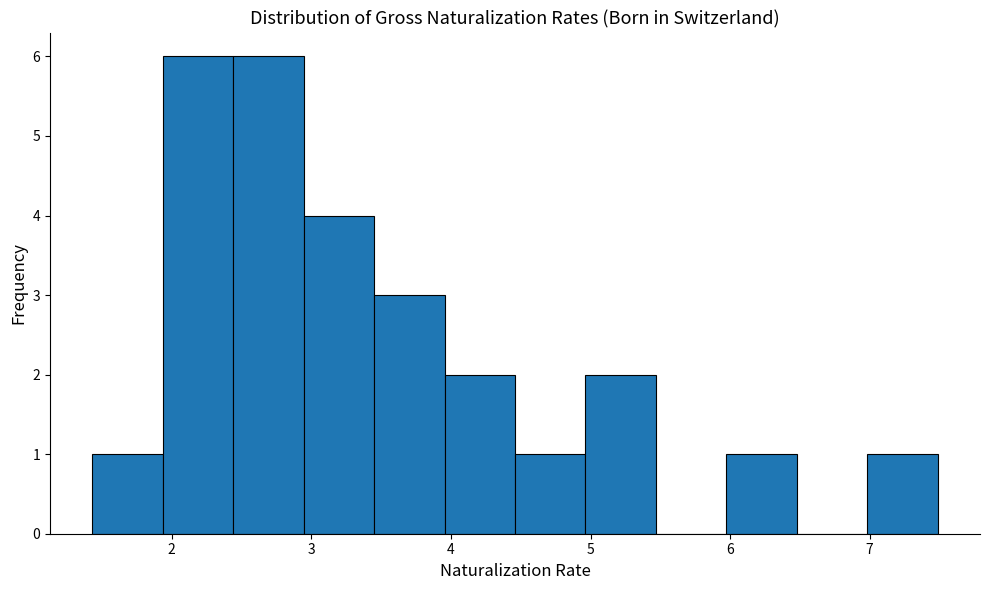

What is the height of the bar covering 6.0 to 6.5 on the x-axis? Neither the bar edges nor the heights are printed on the chart, so give them approximately, as read against the axes.

1